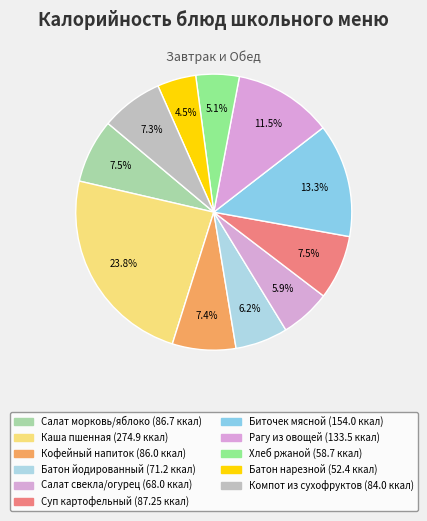

Which slice is the smallest?

Батон нарезной